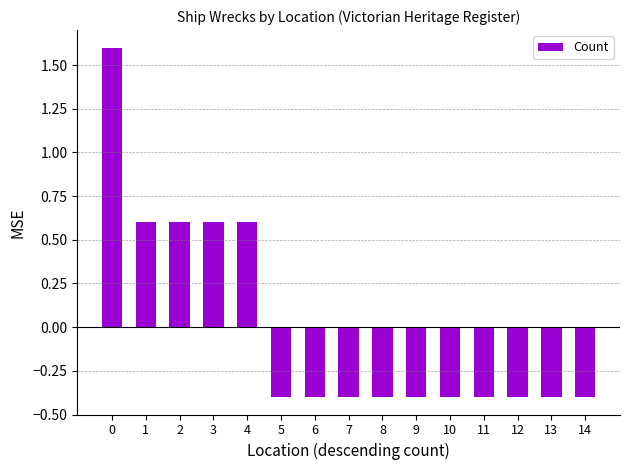

Reading right to left, list all the values displayed in this chart.

14=-0.4	13=-0.4	12=-0.4	11=-0.4	10=-0.4	9=-0.4	8=-0.4	7=-0.4	6=-0.4	5=-0.4	4=0.6	3=0.6	2=0.6	1=0.6	0=1.6